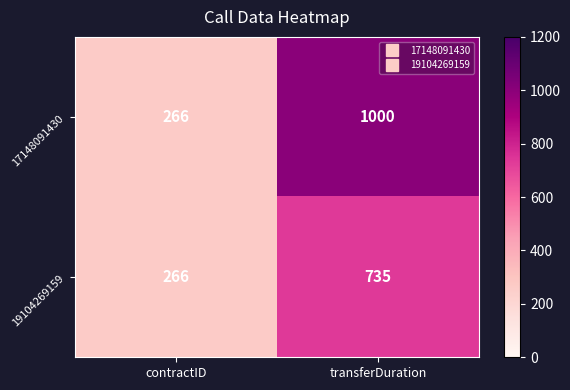

What is the approximate value of 17148091430 at transferDuration, to the nearest 10?

1000